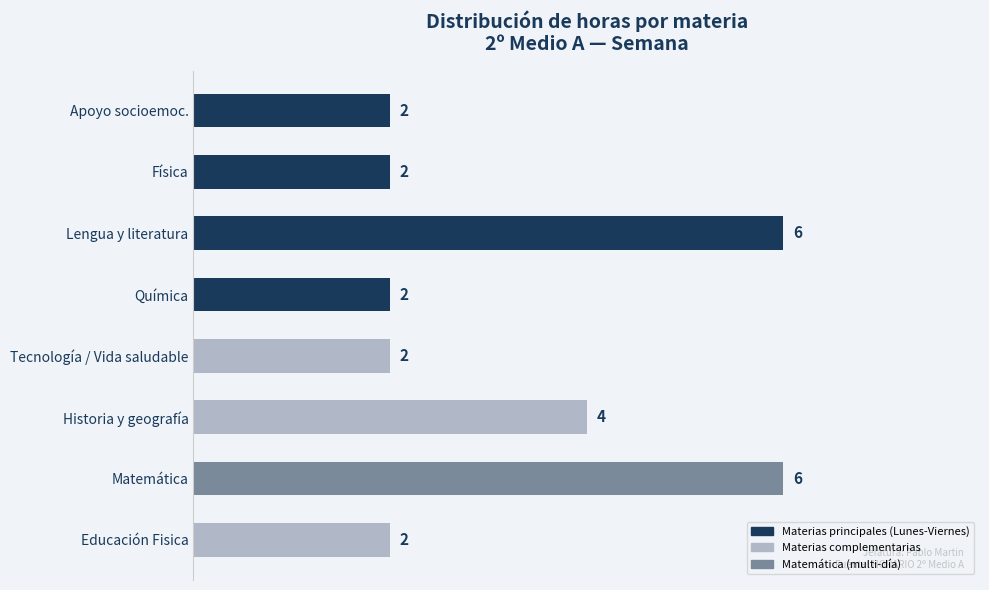

Reading bottom to top, list all the values displayed in this chart.

Educación Fisica=2	Matemática=6	Historia y geografía=4	Tecnología / Vida saludable=2	Química=2	Lengua y literatura=6	Física=2	Apoyo socioemoc.=2